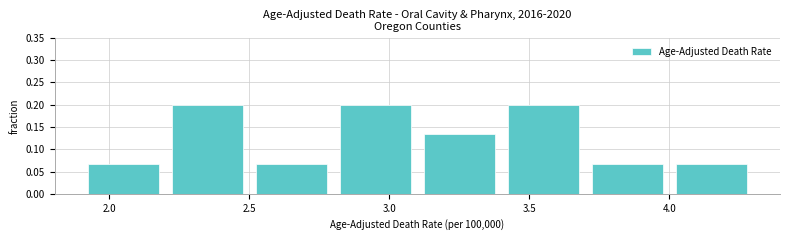

Reading left to right, transcribe this chart: for each bar, give the range it covers on the x-axis and its height. The values are not printed on the chart, so give them approximately, as read against the axis.

1.9 to 2.2: 0.065
2.2 to 2.5: 0.200
2.5 to 2.8: 0.065
2.8 to 3.1: 0.200
3.1 to 3.4: 0.135
3.4 to 3.7: 0.200
3.7 to 4.0: 0.065
4.0 to 4.3: 0.065